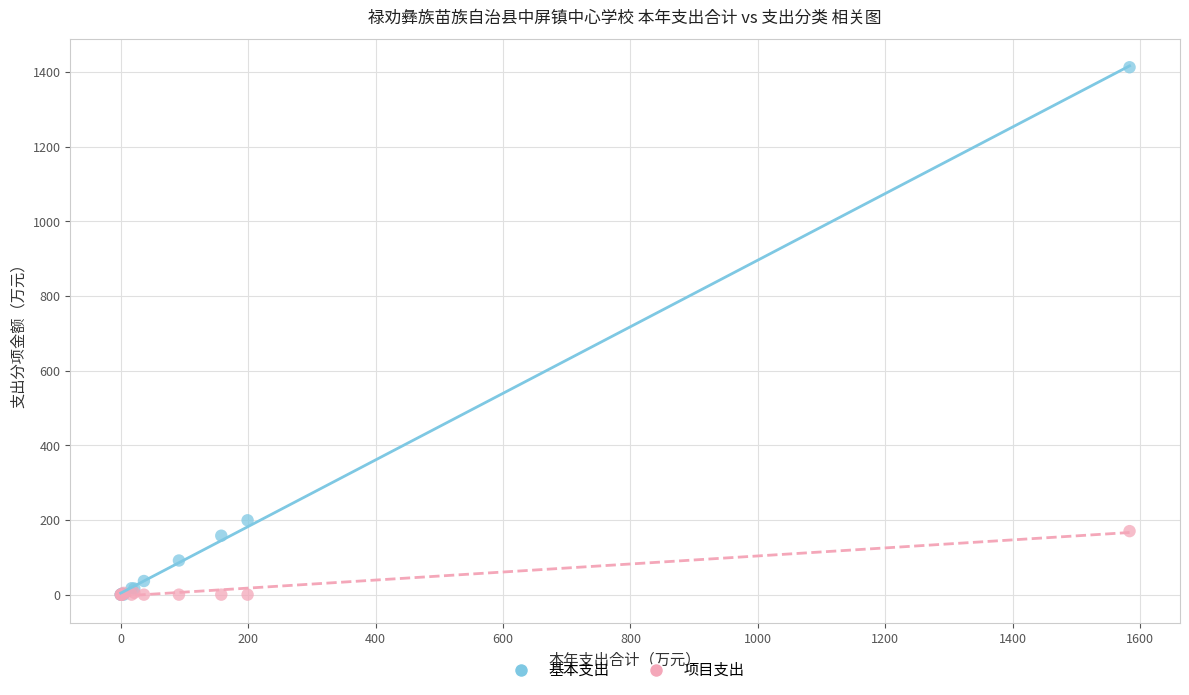

In the 基本支出 series, what Y value is closest to 706?

199.2